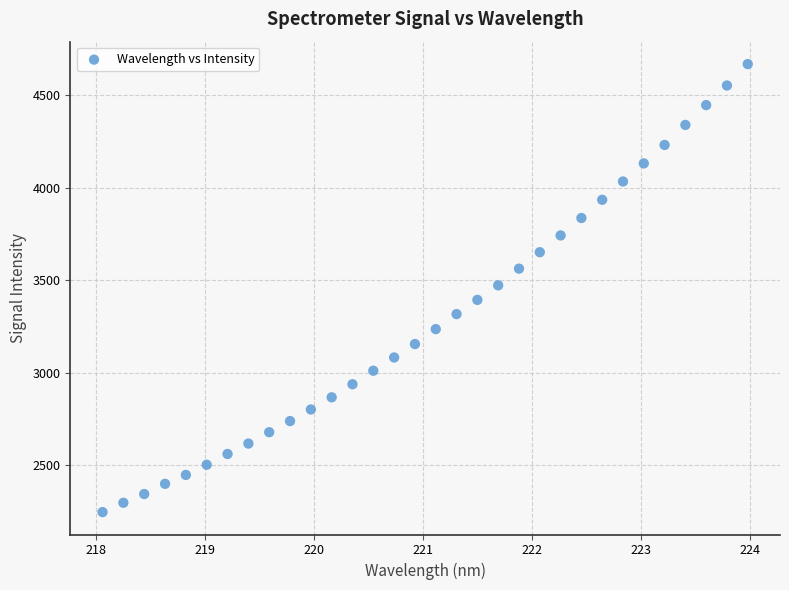

What is the range of X values (max minus min)?

5.9